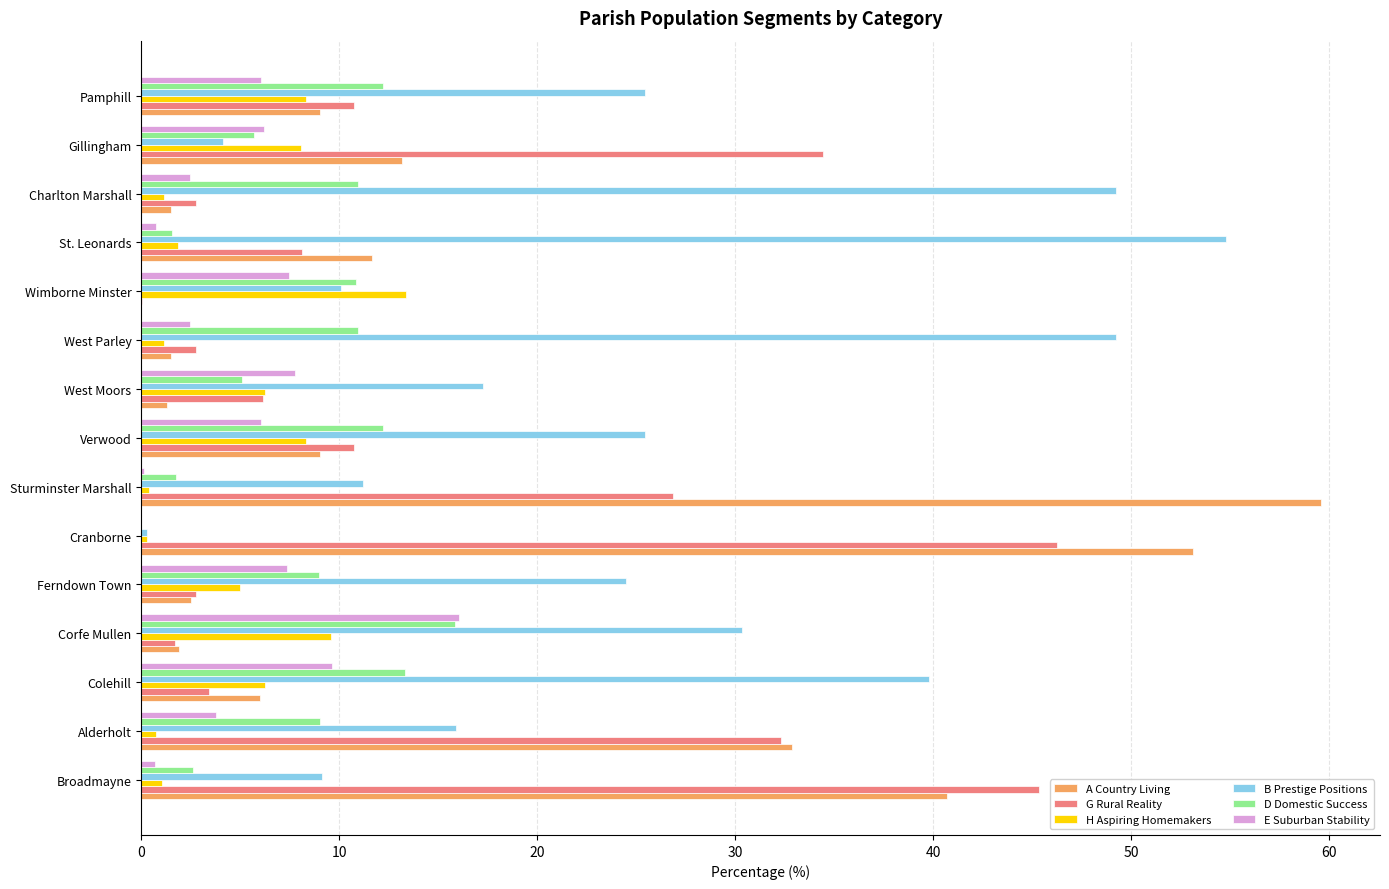

True or false: G Rural Reality has a value of 48.2 at Alderholt.

False